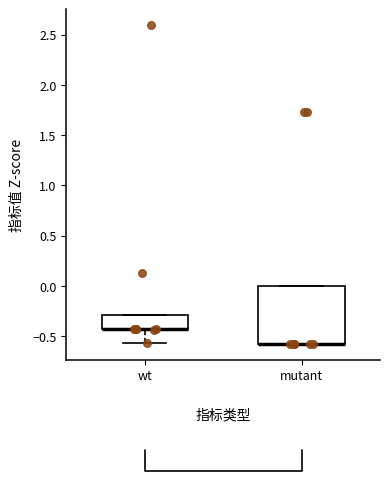

Which box is the tallest, from its lower edge to its upper edge?

mutant